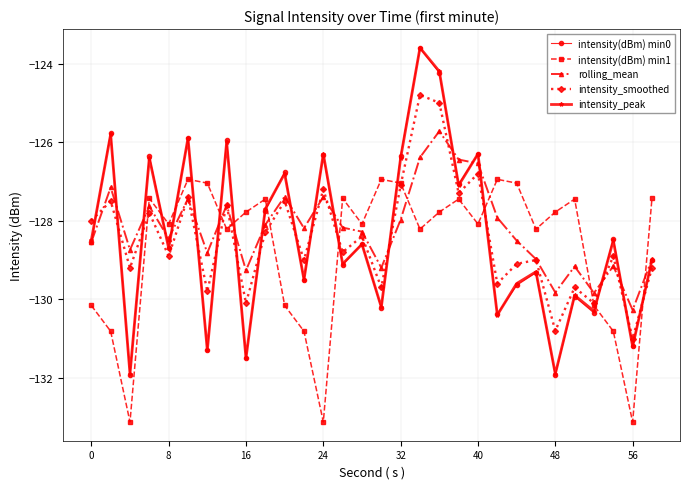

What is the value of the intensity(dBm) min1 point at the 12th from the left?

-130.8